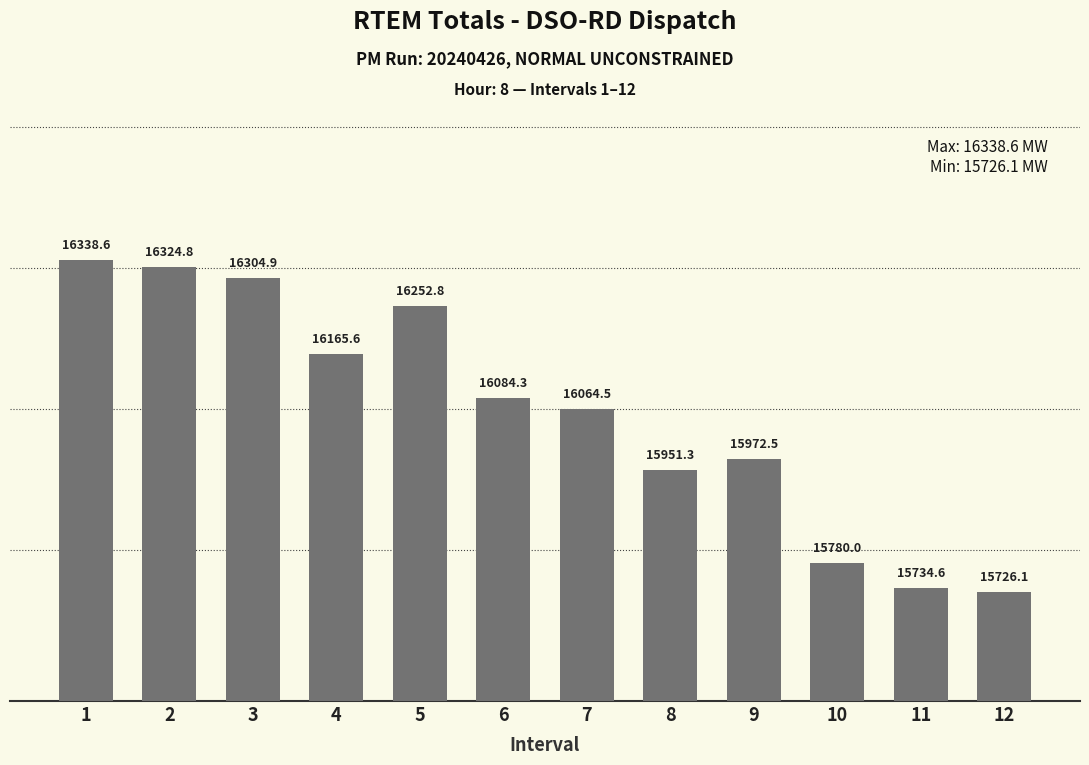

The value at 5 is 8895.7. True or false?

False